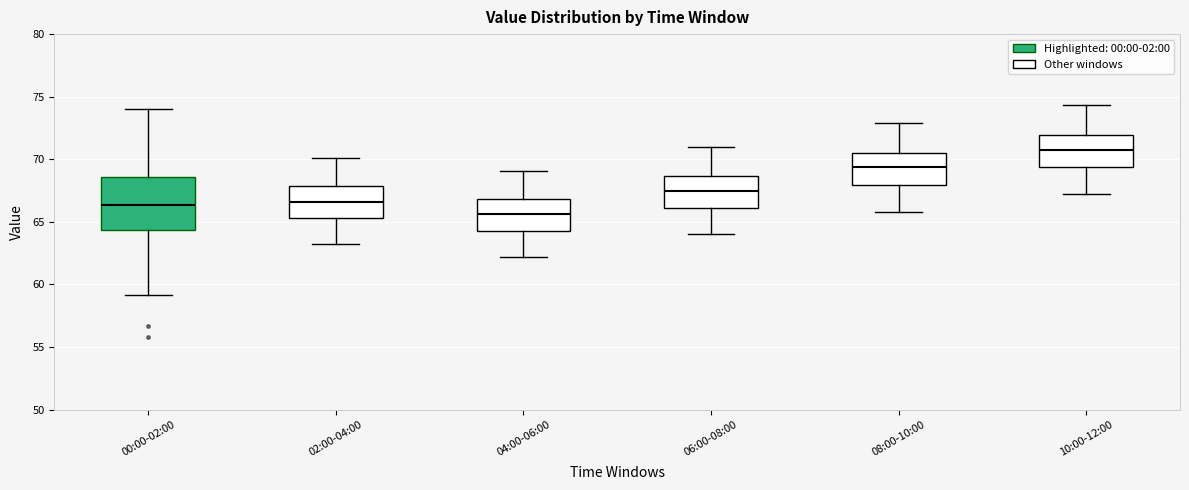

Reading left to right, transcribe this box plot: for each box, give where its median line is, the range the box spans, and where its two whiskers end, as read against the y-axis. The values are not printed on the chart, so give them approximately, as read against the axis.

00:00-02:00: median 66.5, box 64.5 to 68.5, whiskers 59.0 to 74.0
02:00-04:00: median 66.5, box 65.5 to 68.0, whiskers 63.0 to 70.0
04:00-06:00: median 65.5, box 64.5 to 67.0, whiskers 62.0 to 69.0
06:00-08:00: median 67.5, box 66.0 to 68.5, whiskers 64.0 to 71.0
08:00-10:00: median 69.5, box 68.0 to 70.5, whiskers 66.0 to 73.0
10:00-12:00: median 71.0, box 69.5 to 72.0, whiskers 67.0 to 74.5